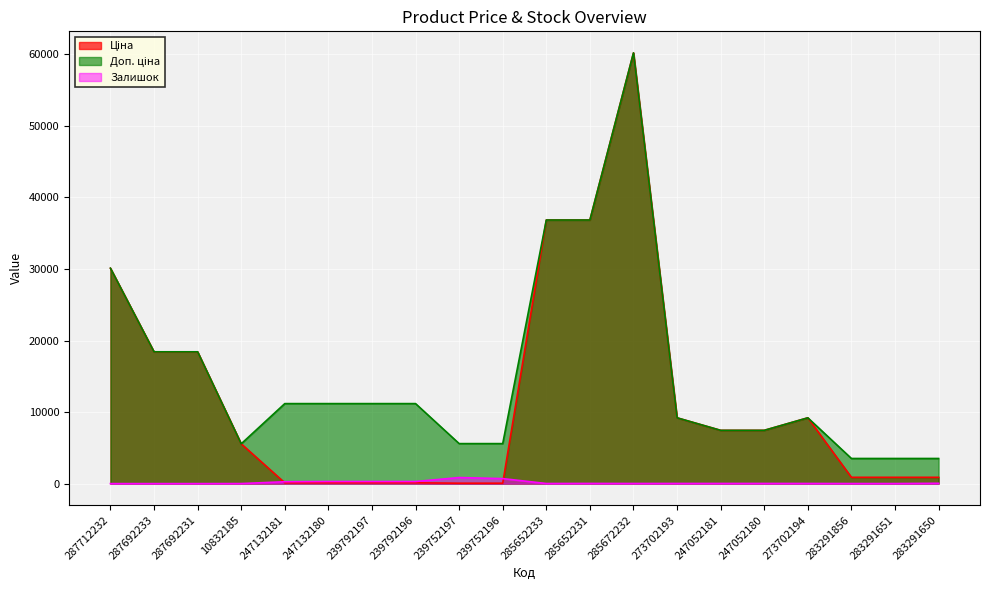

How many lines are shown in the chart?

3